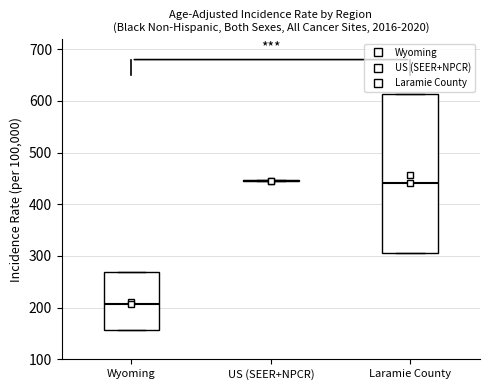

Reading left to right, transcribe this box plot: for each box, give where its median line is, the range the box spans, and where its two whiskers end, as read against the y-axis. The values are not printed on the chart, so give them approximately, as read against the axis.

Wyoming: median 210, box 160 to 270, whiskers 160 to 270
US (SEER+NPCR): box collapsed to a line at 450, whiskers 440 to 450
Laramie County: median 440, box 310 to 610, whiskers 310 to 610